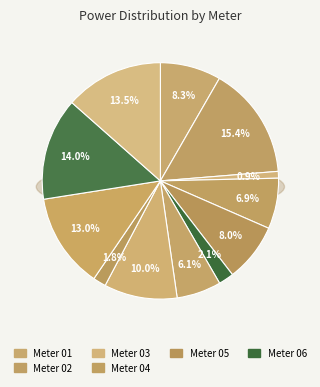

To the nearest percent, what portion does 05 represent?

8%